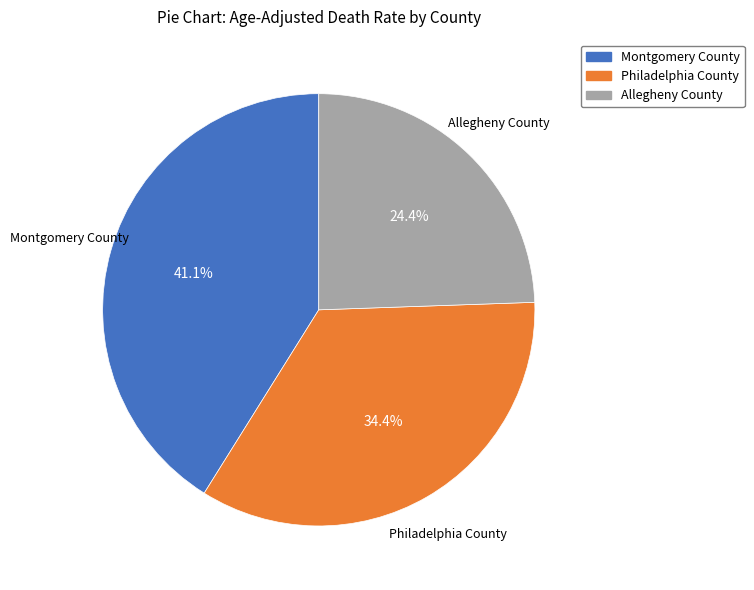

To the nearest percent, what is the difference between the Allegheny County and Montgomery County slice percentages?

17%